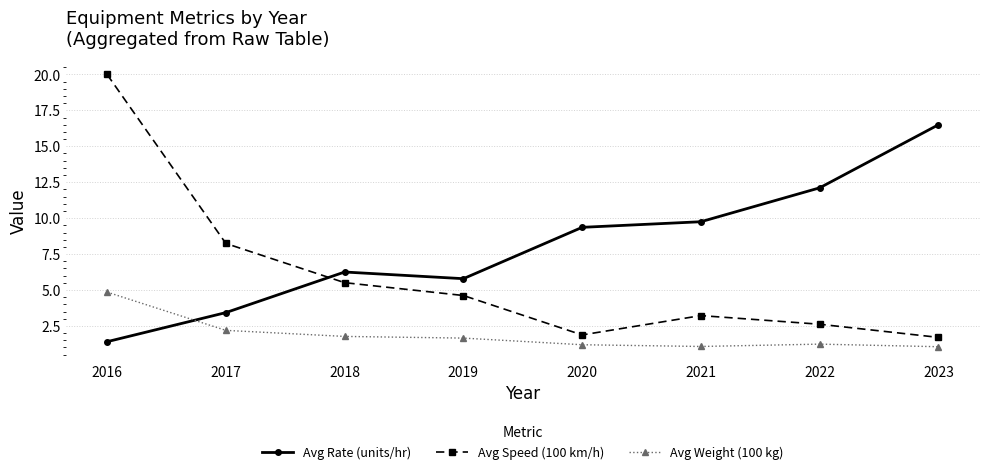

Which series has the largest range (max minus min)?

Avg Speed (100 km/h)